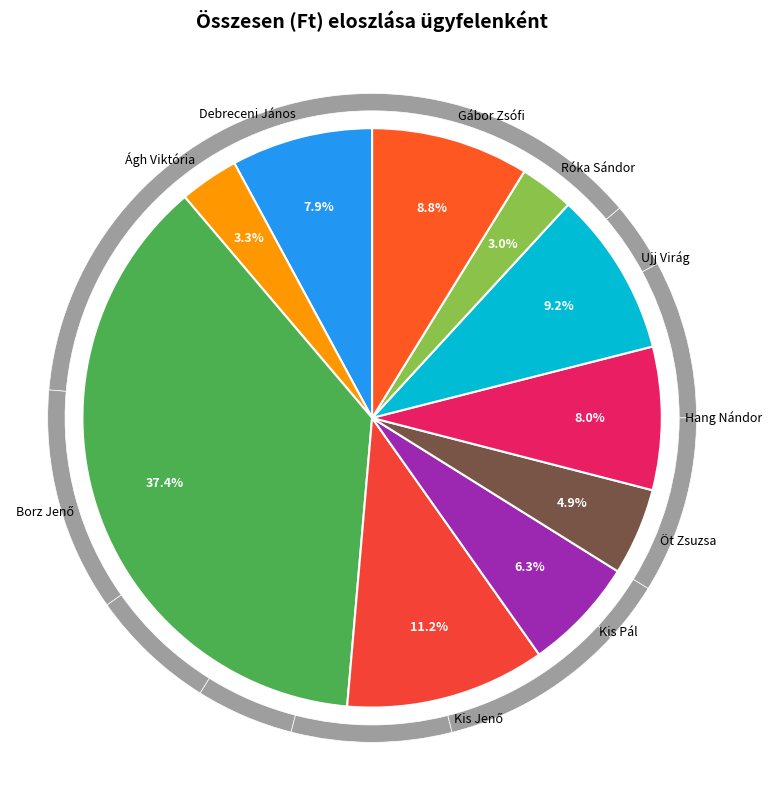

Count the number of slices in the pie.

10